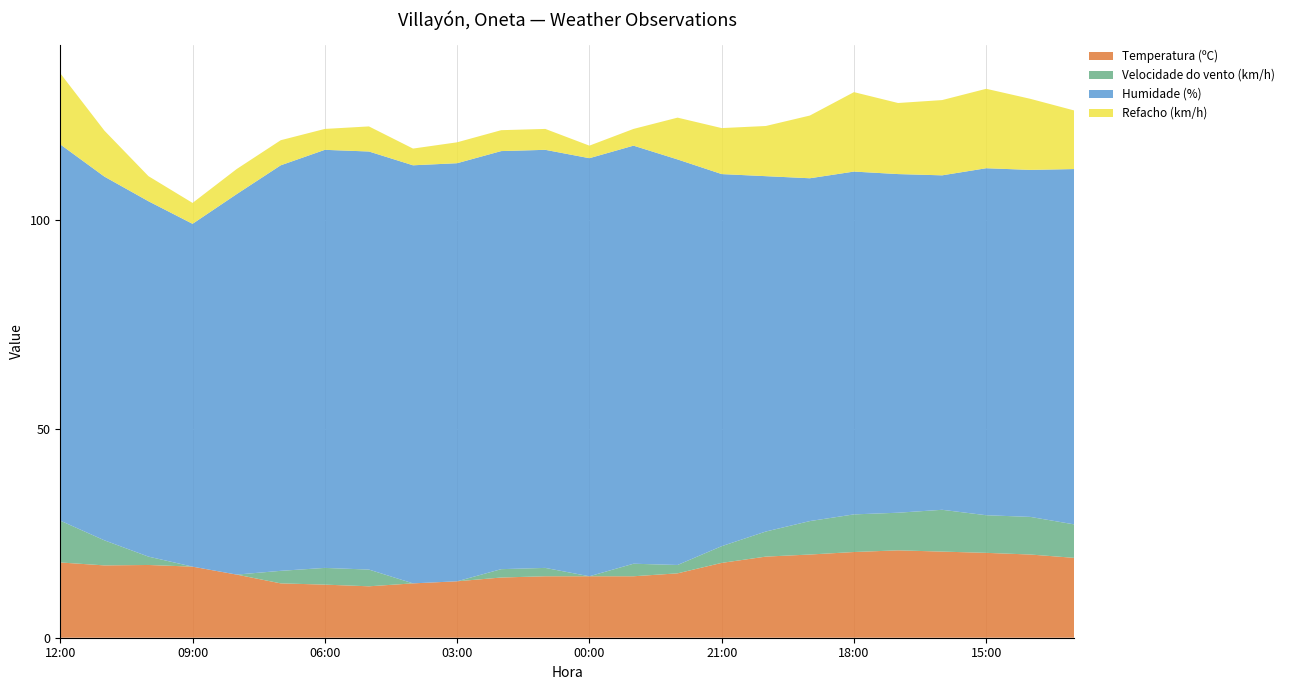

Reading right to left, what are all the values shown in this chart?

Temperatura (ºC): 19.1	19.9	20.3	20.6	20.9	20.5	19.9	19.4	17.9	15.4	14.7	14.7	14.7	14.4	13.5	13.0	12.3	12.7	13.0	15.1	17.0	17.4	17.3	18.0
Velocidade do vento (km/h): 8.0	9.0	9.0	10.0	9.0	9.0	8.0	6.0	4.0	2.0	3.0	0.0	2.0	2.0	0.0	0.0	4.0	4.0	3.0	0.0	0.0	2.0	6.0	10.0
Humidade (%): 85.0	83.0	83.0	80.0	81.0	82.0	82.0	85.0	89.0	97.0	100.0	100.0	100.0	100.0	100.0	100.0	100.0	100.0	97.0	91.0	82.0	85.0	87.0	90.0
Refacho (km/h): 14.0	17.0	19.0	18.0	17.0	19.0	15.0	12.0	11.0	10.0	4.0	3.0	5.0	5.0	5.0	4.0	6.0	5.0	6.0	6.0	5.0	6.0	11.0	17.0